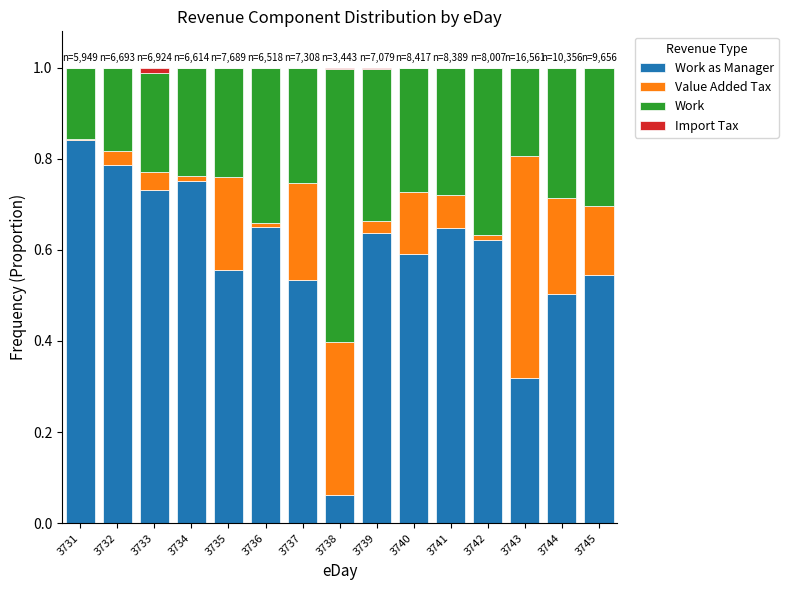

Which series has the largest total across all categories?

Work as Manager